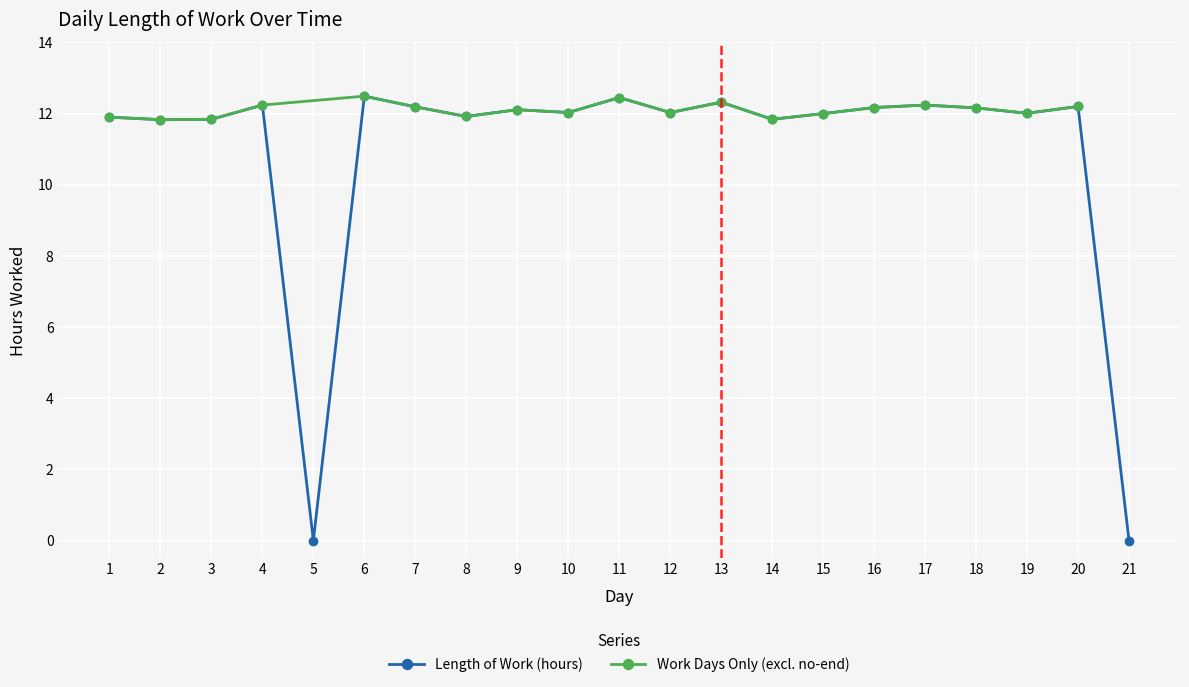

Is this an area chart (filled region under the line)?

No